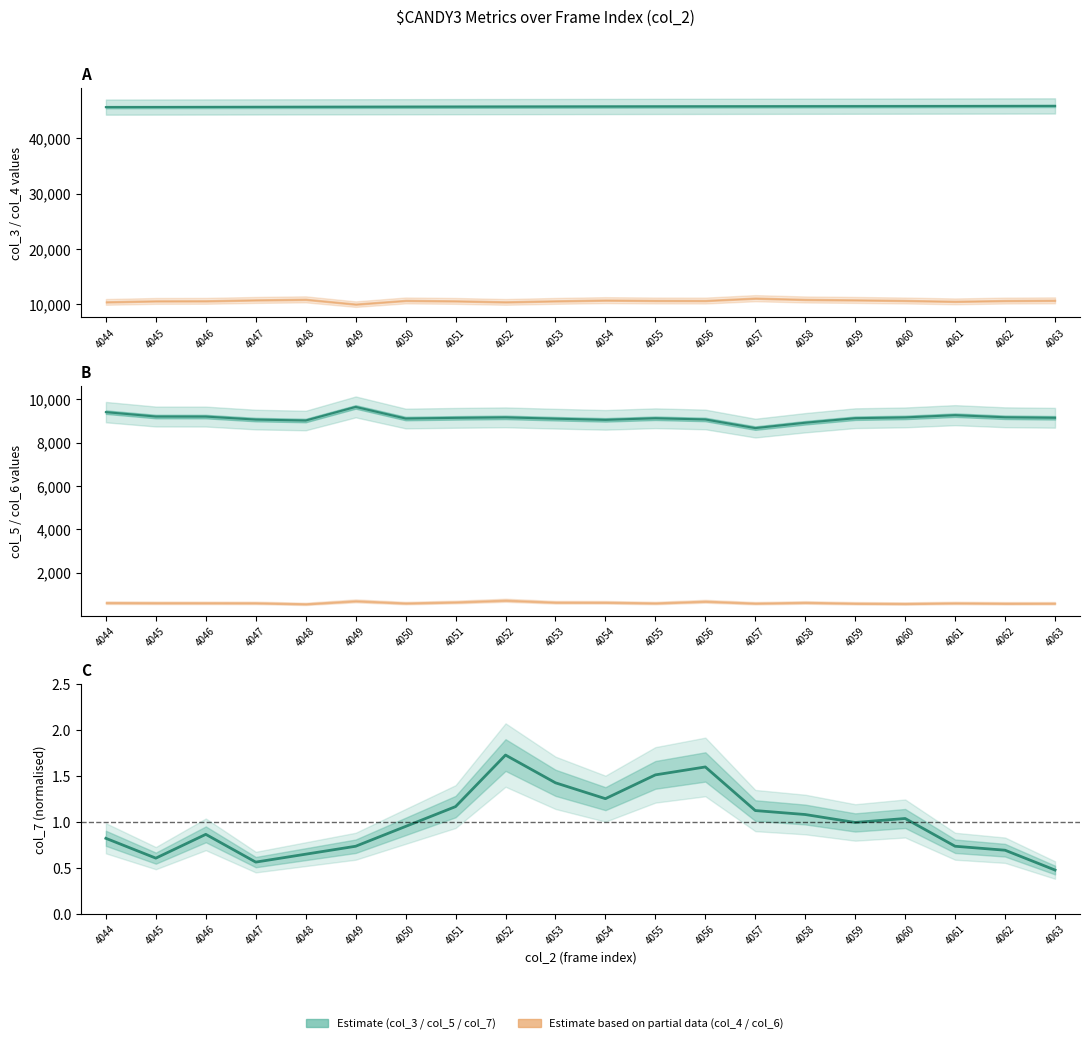

Is it true that col_3 line equals 45681.0 at 4050?

True